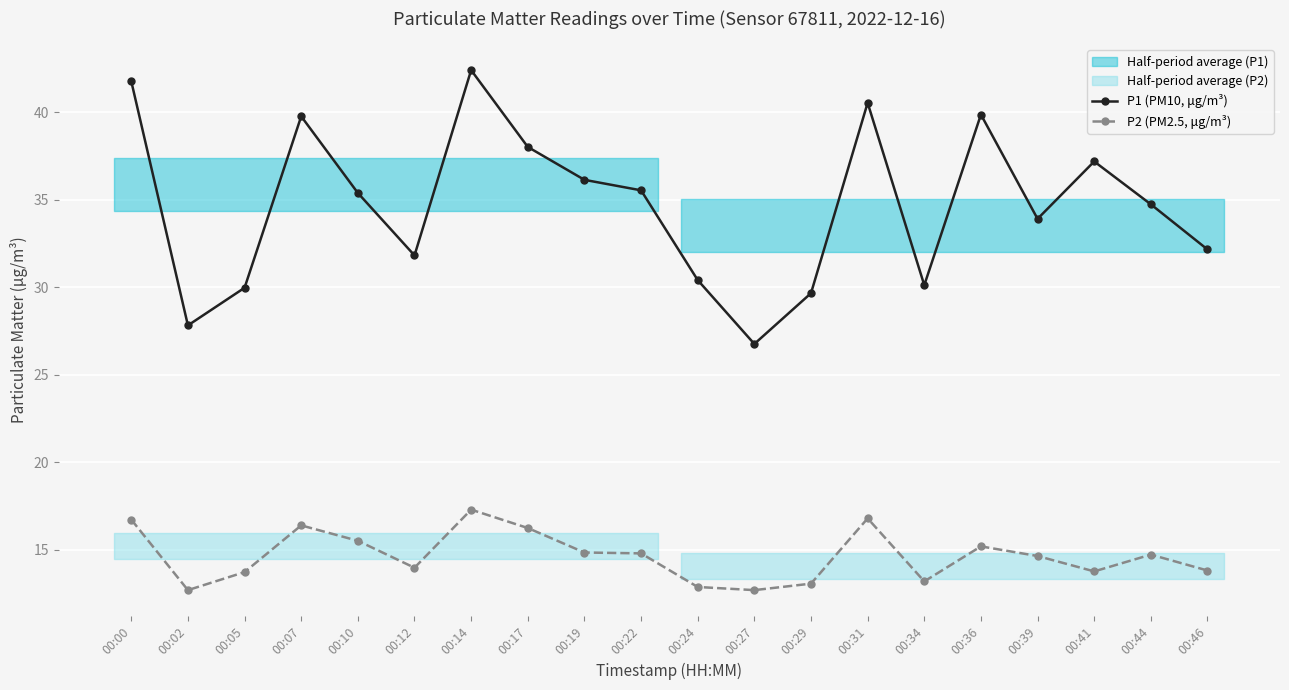

What is the average value of the P1 (PM10, μg/m³) series?

34.7